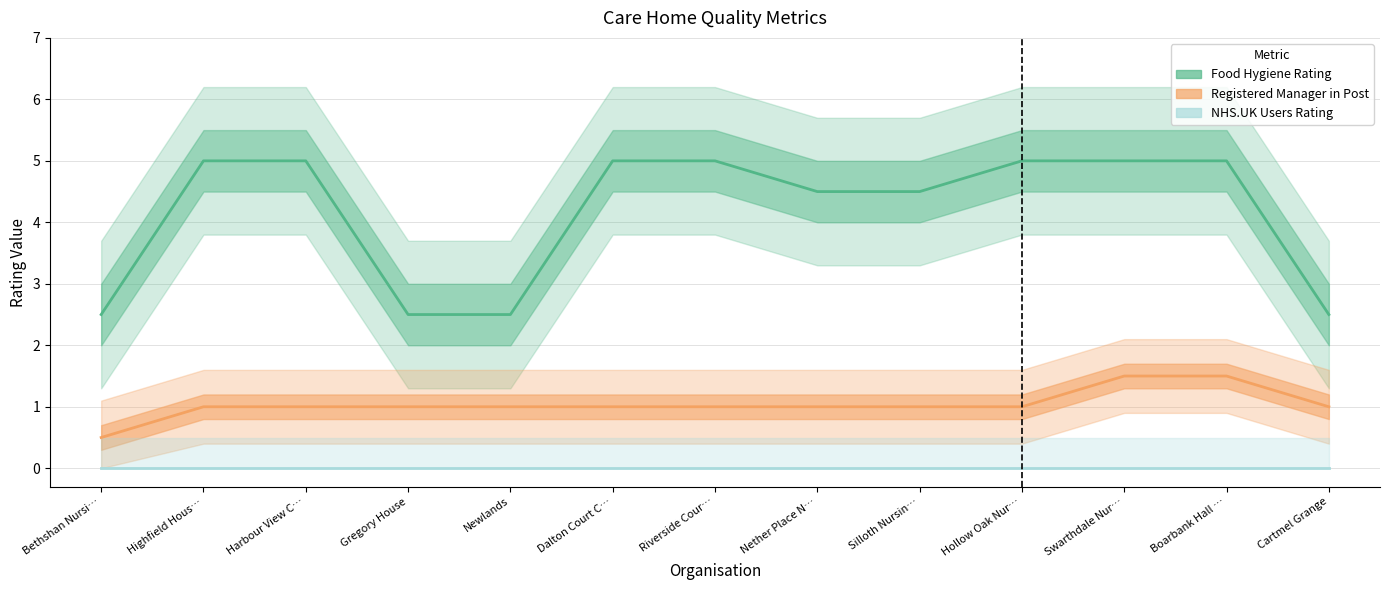

What is the difference between the highest and lowest values at Swarthdale Nur…?

5.0